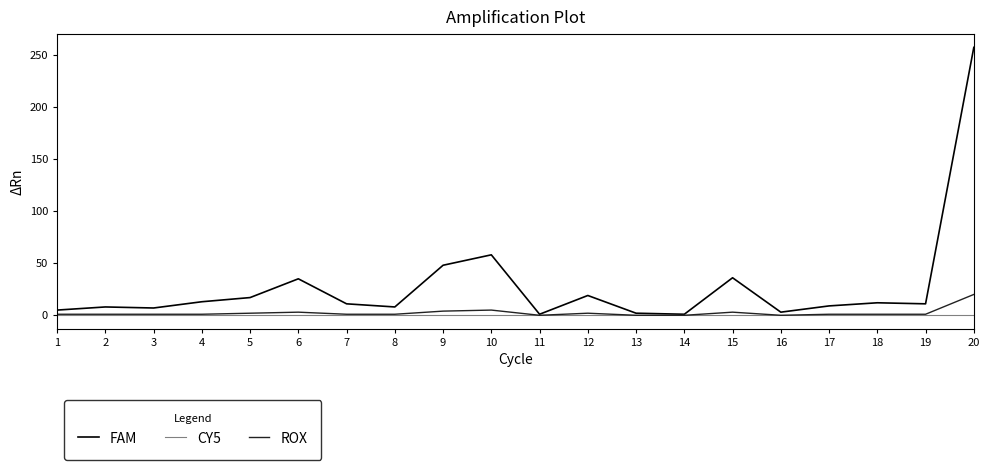

Which category has the highest value in the FAM series?

20